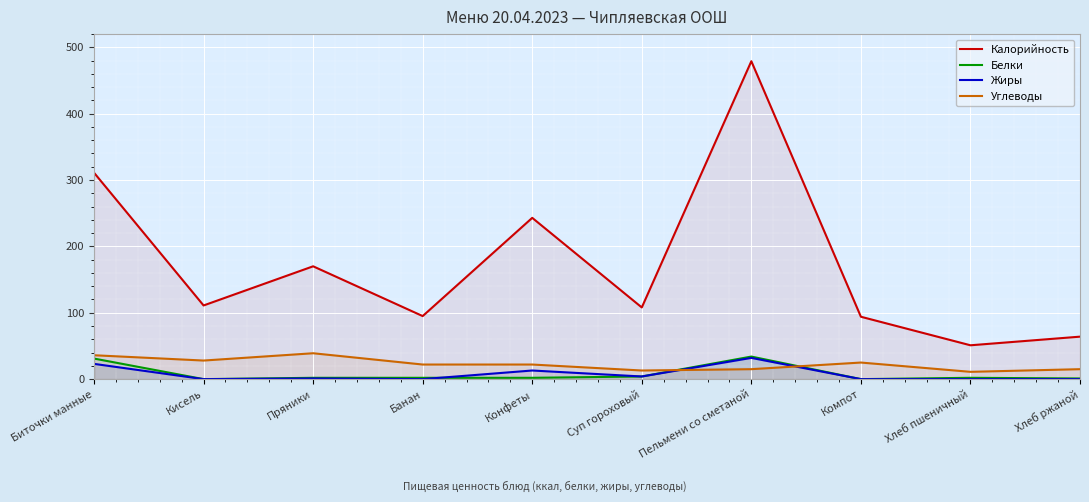

The value of Белки at Суп гороховый is 4. True or false?

True